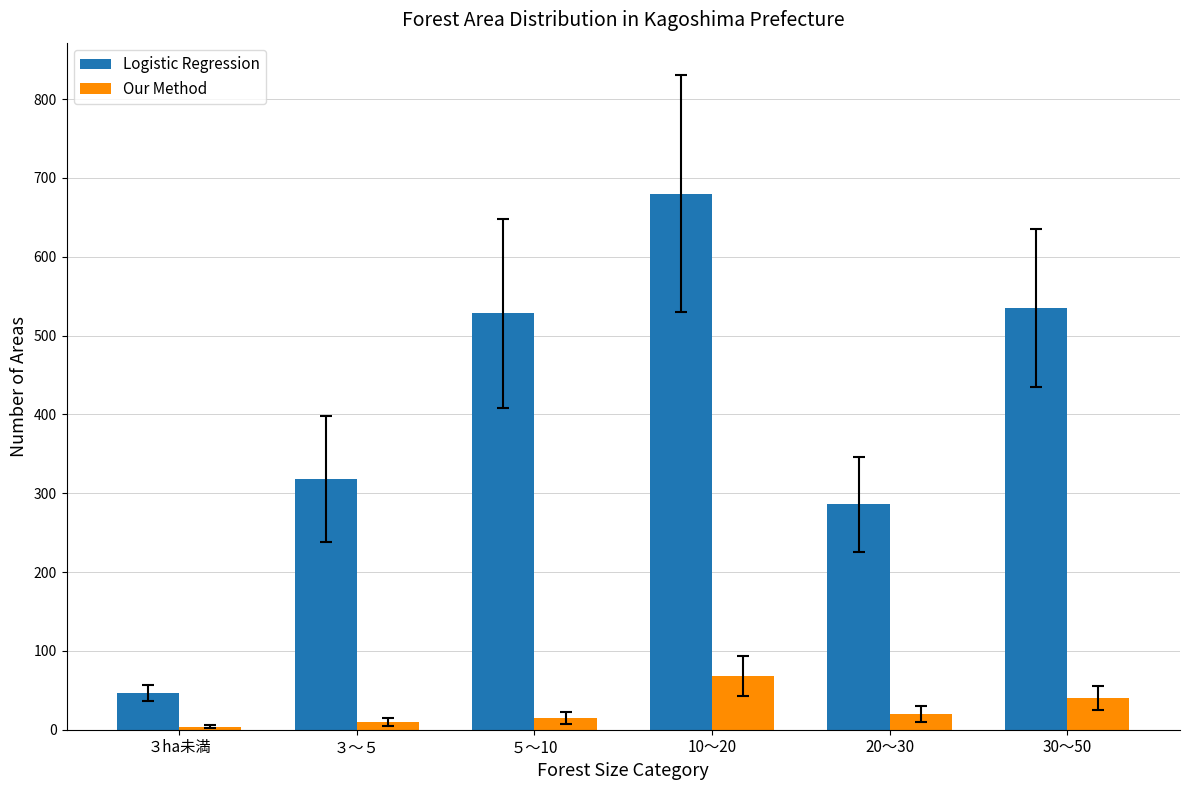

Rank the categories by Logistic Regression value from lowest to highest.

３ha未満, 20～30, ３～５, ５～10, 30～50, 10～20